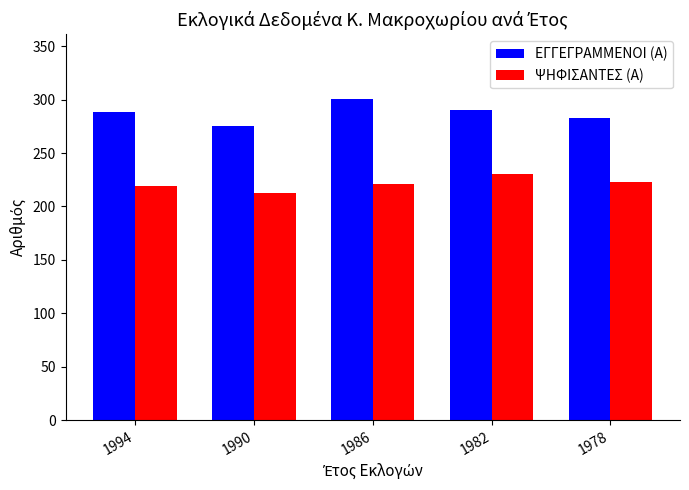

What is the difference between the maximum and minimum values in the ΕΓΓΕΓΡΑΜΜΕΝΟΙ (Α) series?

26